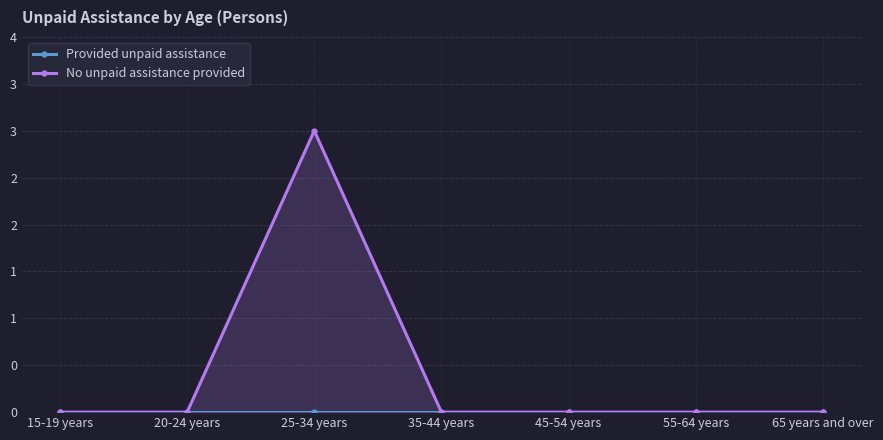

True or false: Provided unpaid assistance and No unpaid assistance provided cross at least once.

False